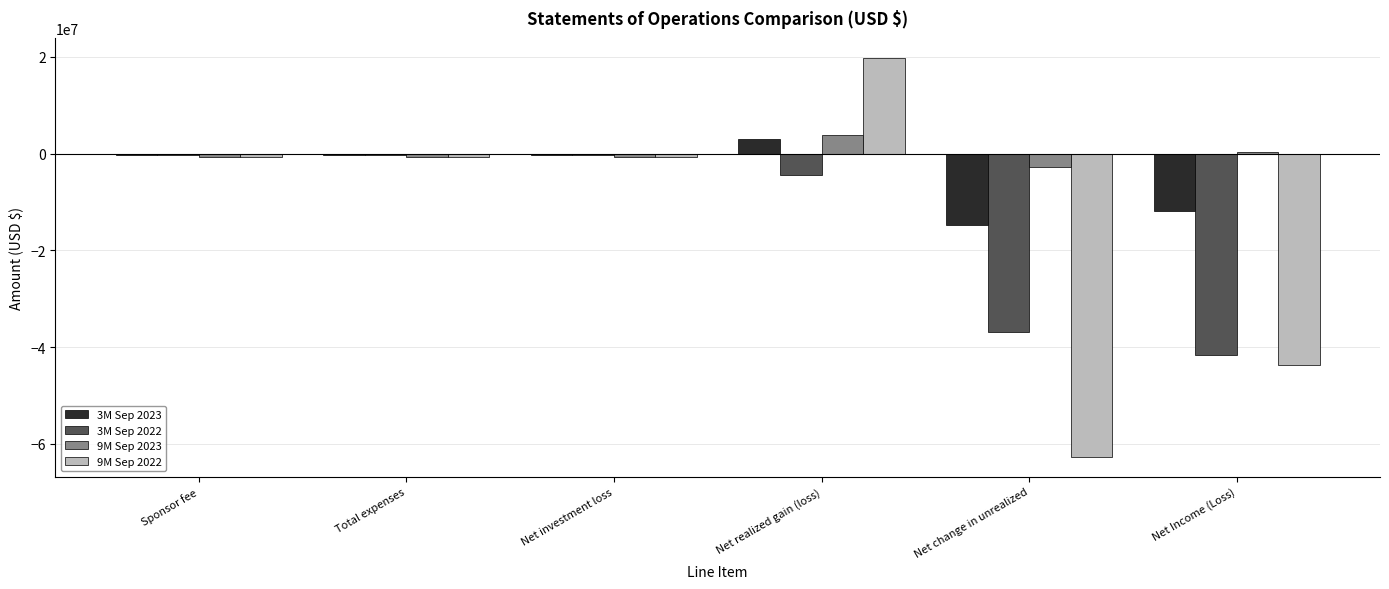

How many series are shown in this chart?

4